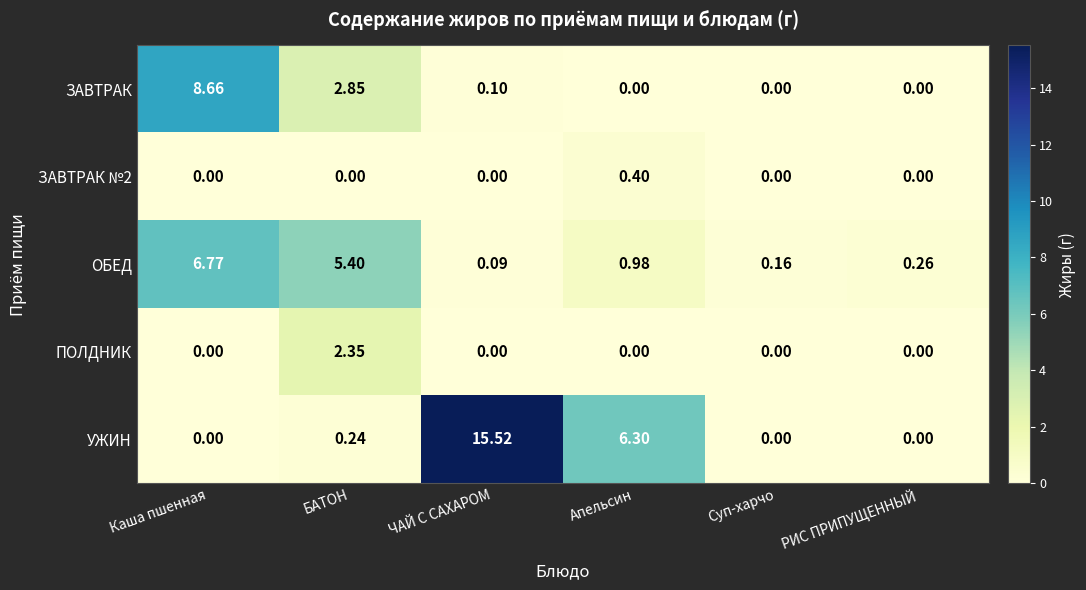

Which series changed the most between Каша пшенная and ЧАЙ С САХАРОМ?

УЖИН